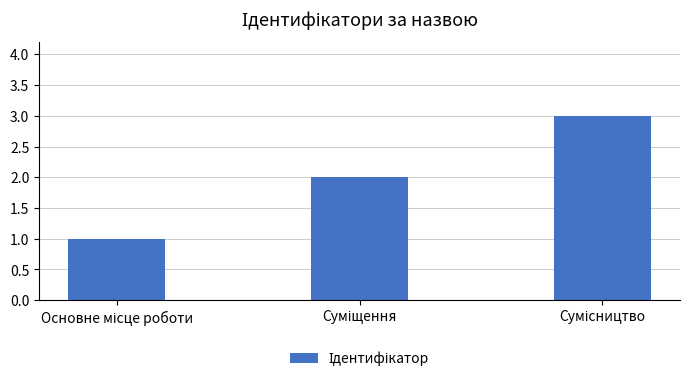

What is the maximum value shown in the chart?

3